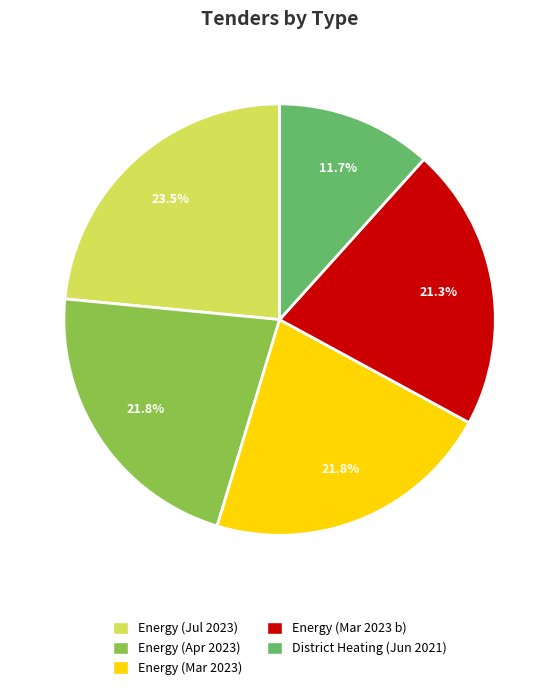

Do Energy (Jul 2023) and District Heating (Jun 2021) together represent more than half of the pie?

No